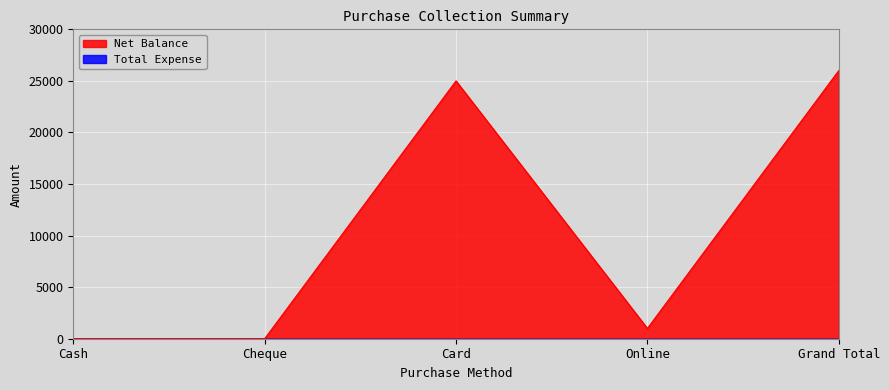

What is the difference between the maximum and minimum values?

26000